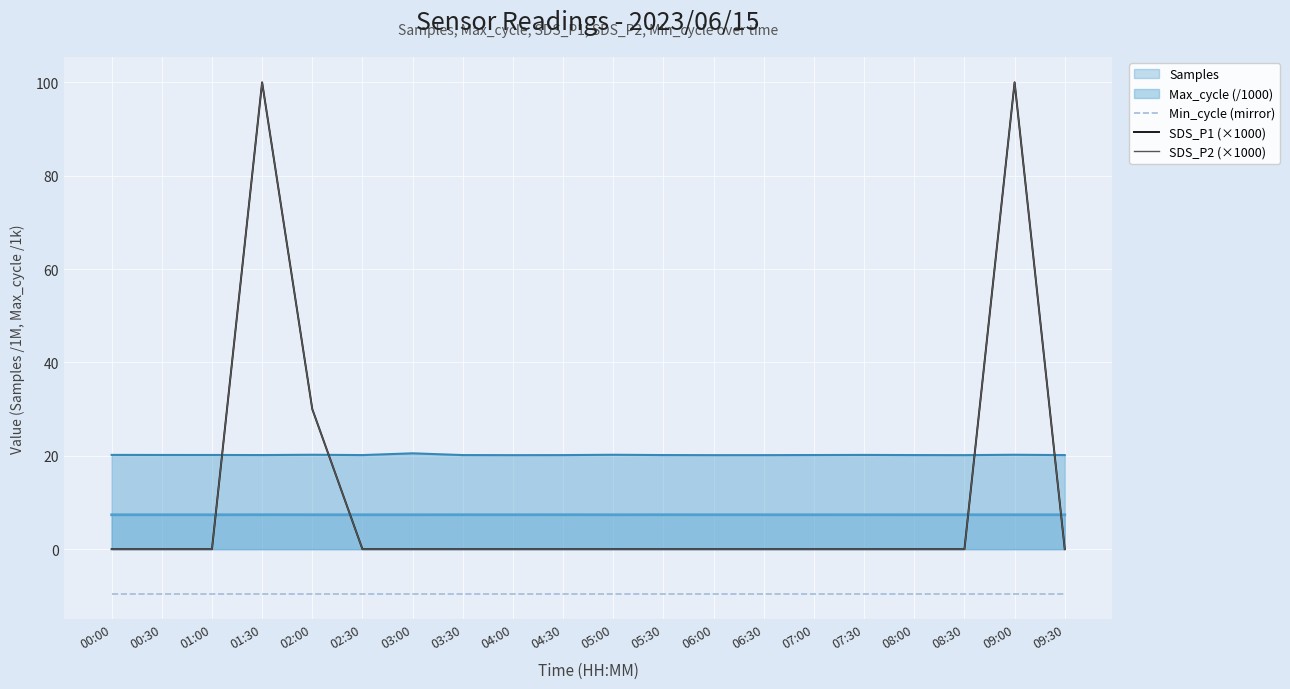

True or false: Min_cycle (mirror) and SDS_P2 (×1000) cross at least once.

False